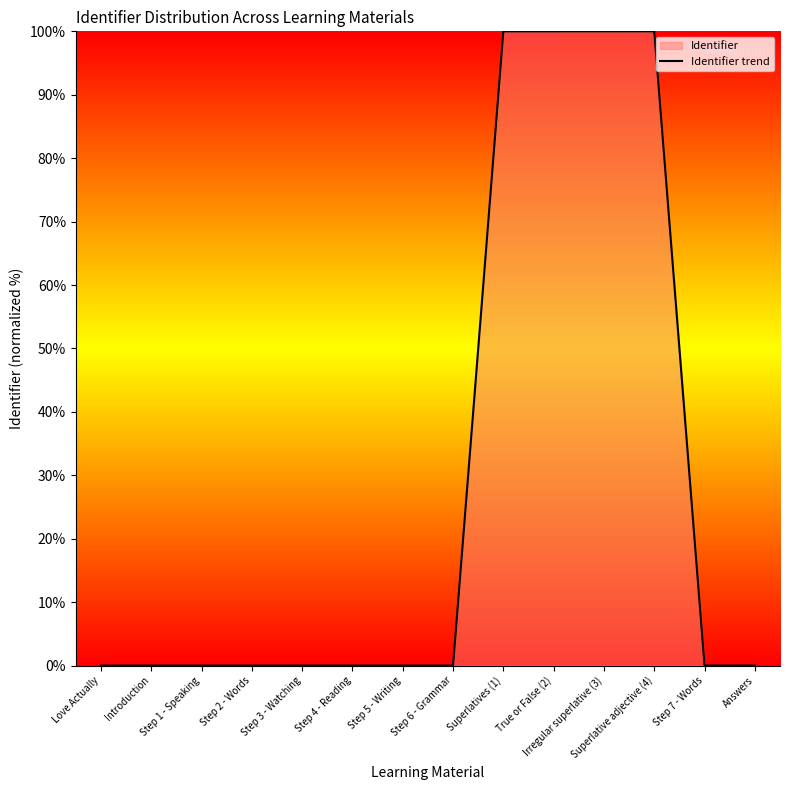

What is the maximum value shown in the chart?

100.0